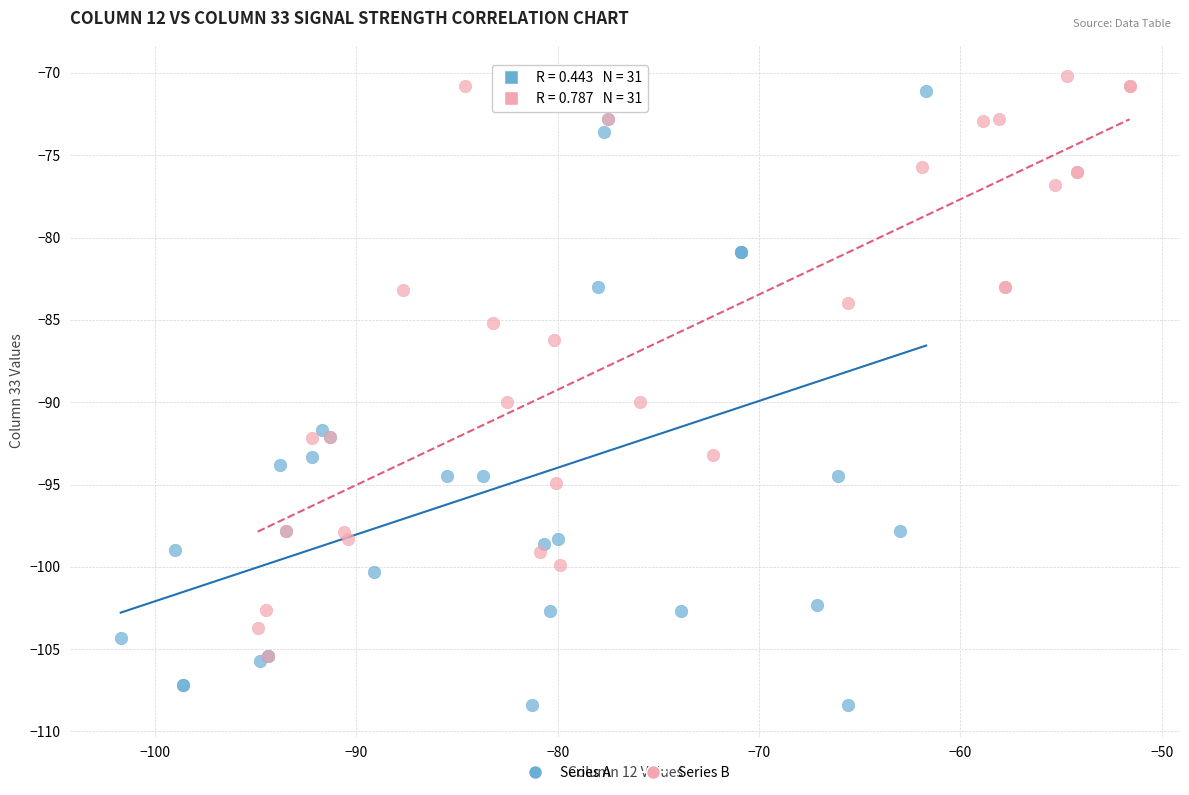

Which series reaches the minimum Y coordinate?

Series A